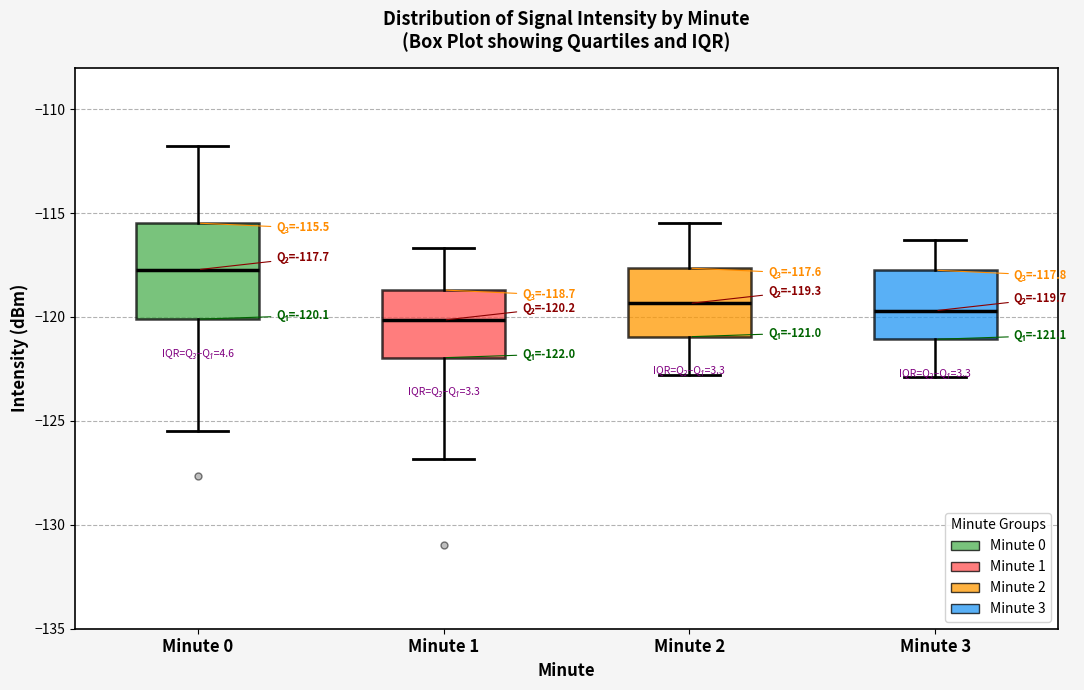

Comparing the boxes themselves (not the whiskers), which one is the tallest?

Minute 0